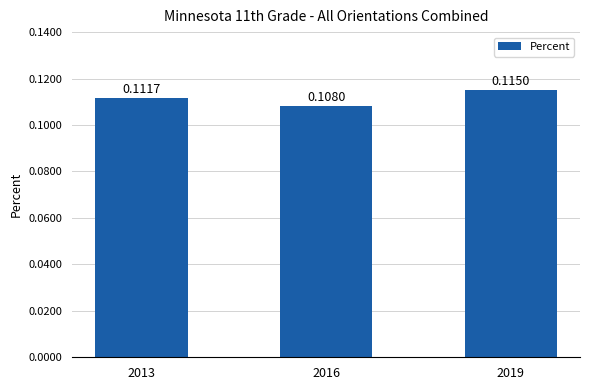

Rank the categories by value from highest to lowest.

2019, 2013, 2016